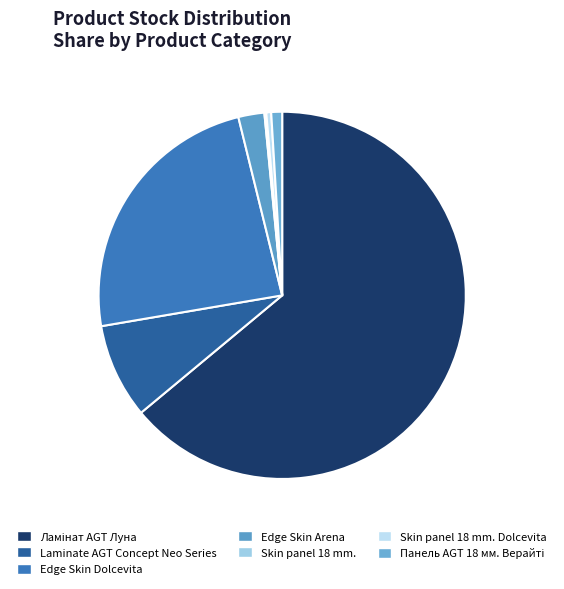

To the nearest percent, what is the average slice percentage?

14%